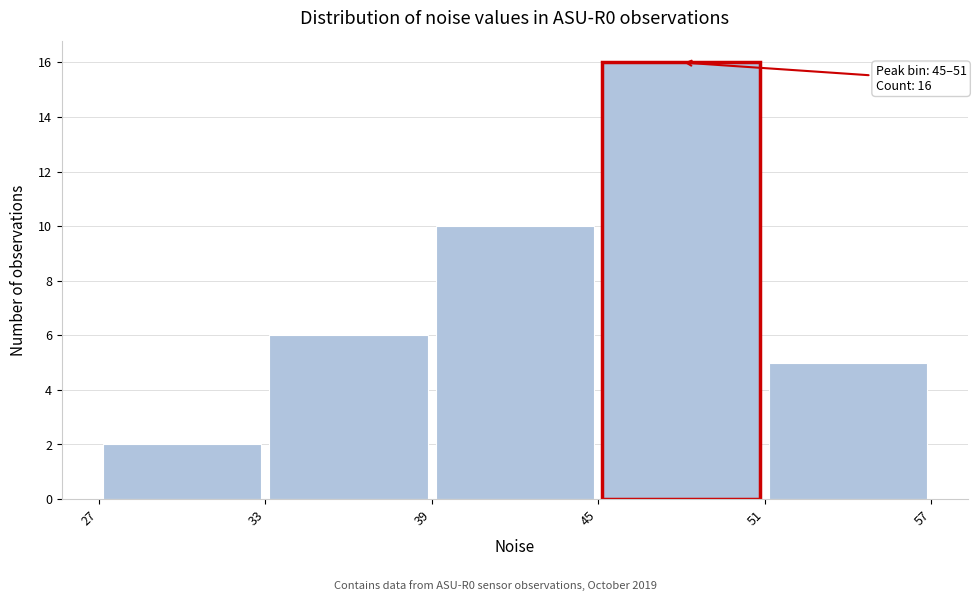

Over which range of the x-axis is the bar tallest?

45 to 51